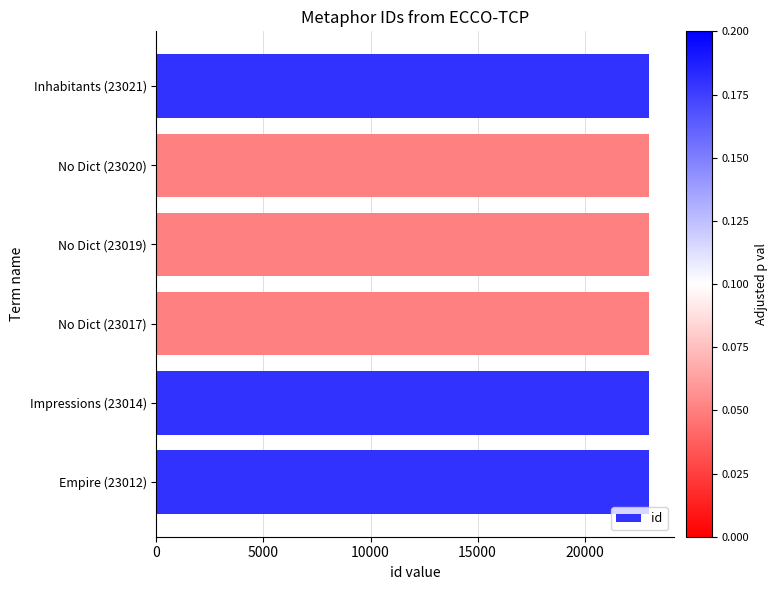

Approximately how many times larger is the value at Empire (23012) compared to No Dict (23019)?

1.0